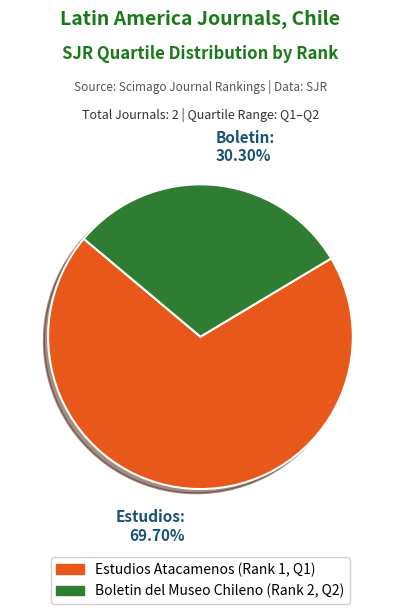

Is there a majority slice in this chart?

Yes